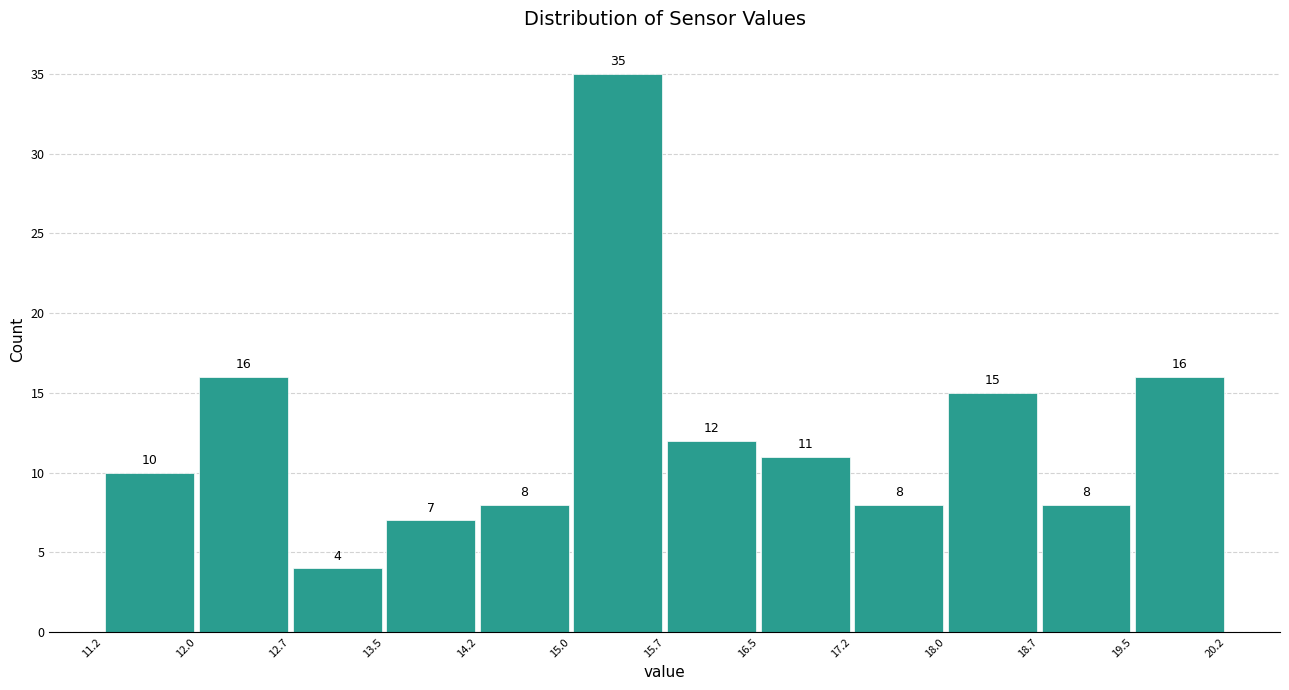

Reading left to right, list every bar in this chart as the range it spans on the x-axis followed by its height.

11.2 to 12.0: 10
12.0 to 12.7: 16
12.7 to 13.5: 4
13.5 to 14.2: 7
14.2 to 15.0: 8
15.0 to 15.7: 35
15.7 to 16.5: 12
16.5 to 17.2: 11
17.2 to 18.0: 8
18.0 to 18.7: 15
18.7 to 19.5: 8
19.5 to 20.2: 16